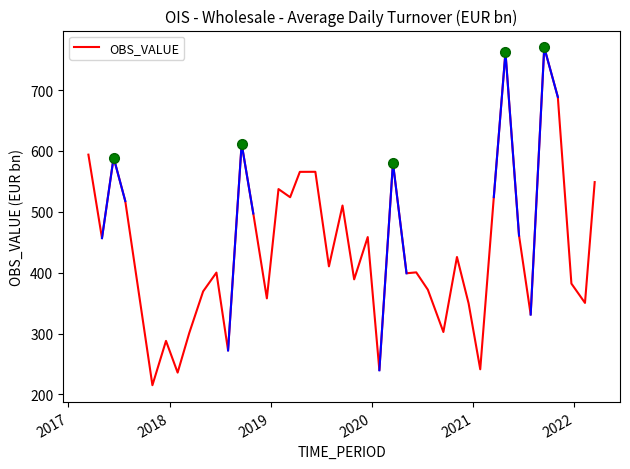

The chart shows a value of 761.4 at 28. True or false?

False